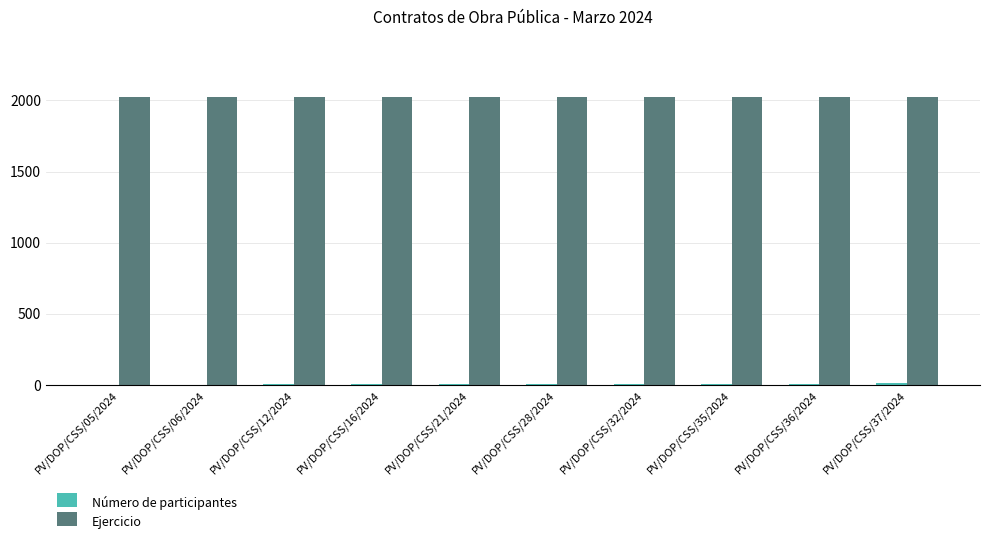

Which series has the largest total across all categories?

Ejercicio